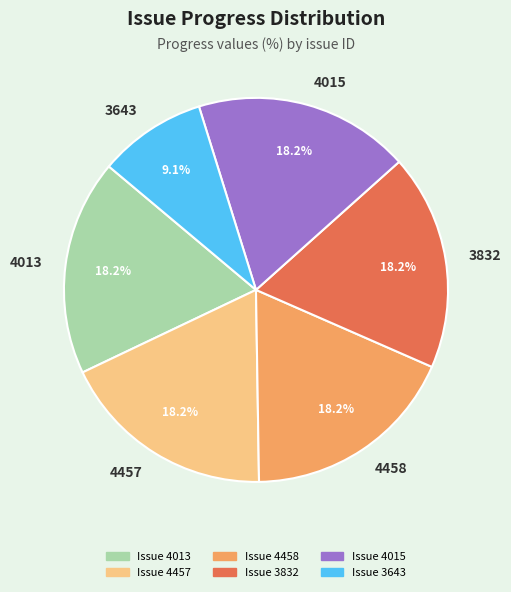

Which slice is the smallest?

3643